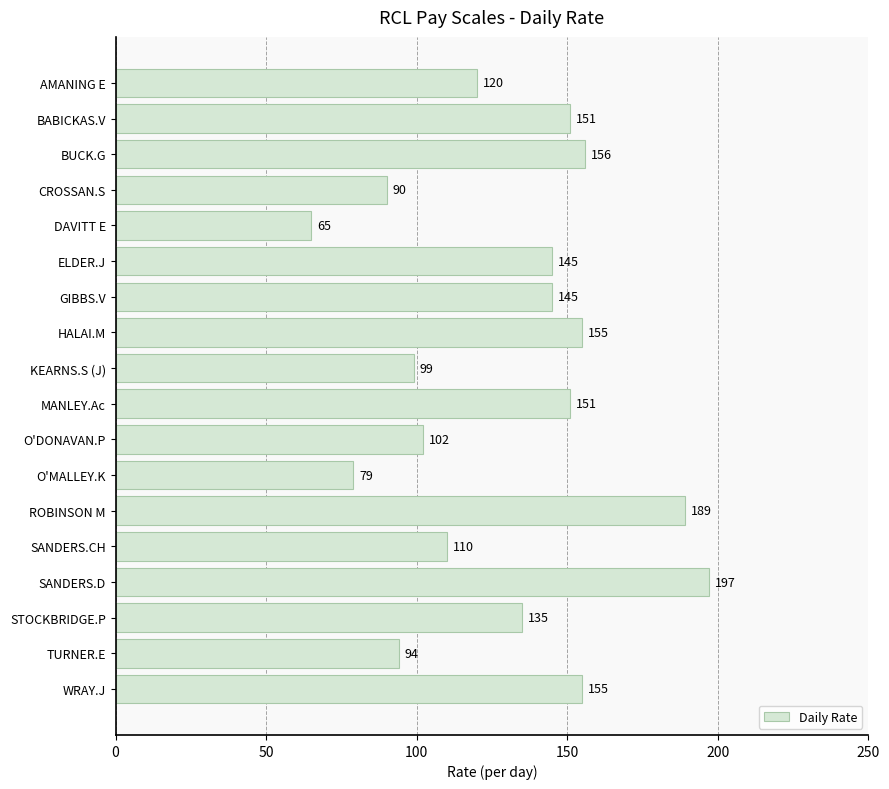

What is the difference between the values at BUCK.G and O'DONAVAN.P?

54